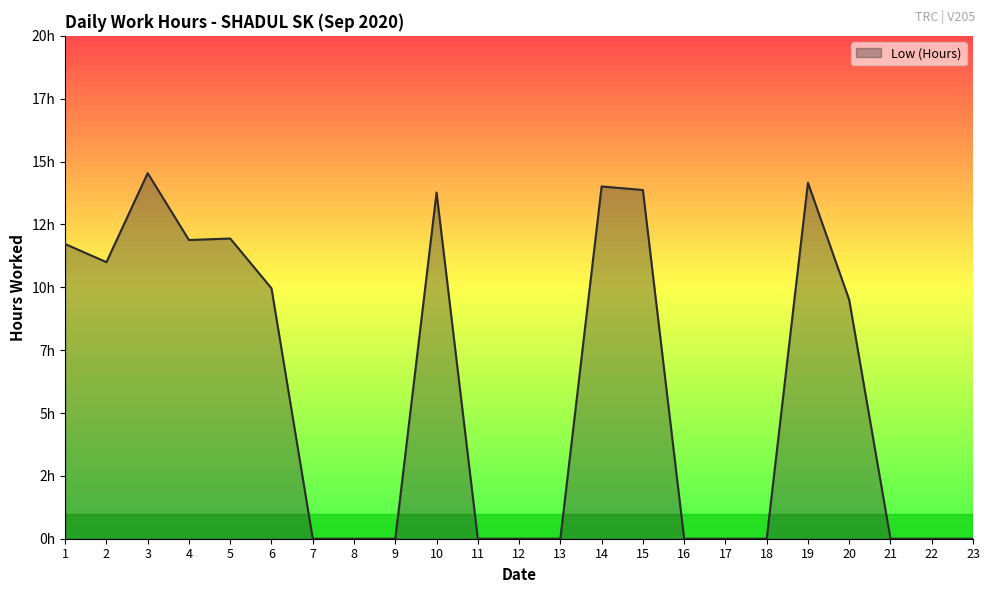

Reading right to left, list all the values displayed in this chart.

23=0.0	22=0.0	21=0.0	20=9.5	19=14.2	18=0.0	17=0.0	16=0.0	15=13.9	14=14.0	13=0.0	12=0.0	11=0.0	10=13.8	9=0.0	8=0.0	7=0.0	6=10.0	5=11.9	4=11.9	3=14.5	2=11.0	1=11.7